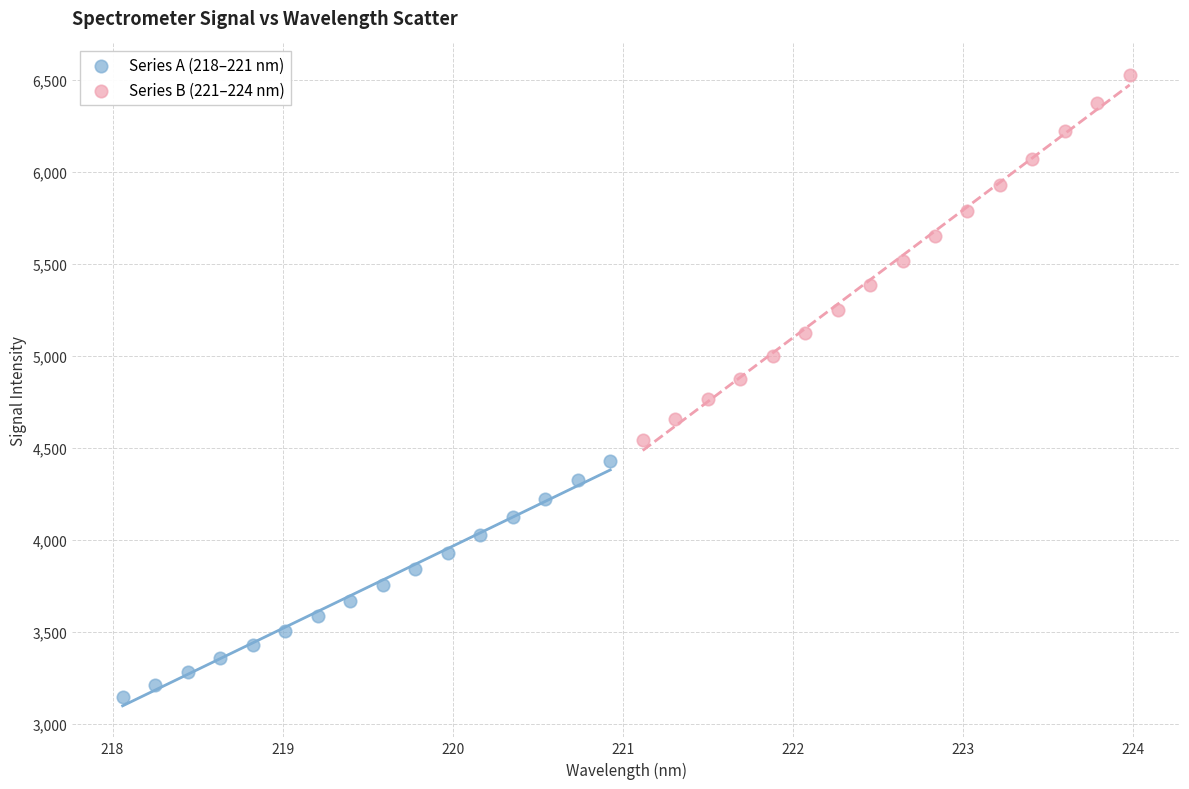

Which series has the largest Y range (max minus min)?

Series B (221–224 nm)